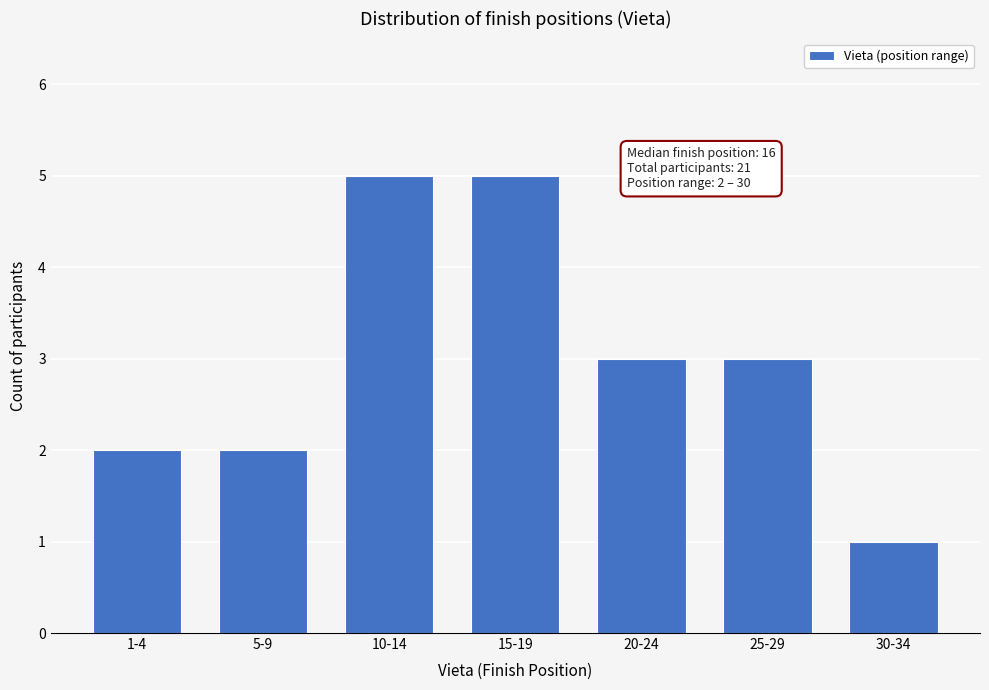

Reading left to right, extract all data points from this chart.

1-4=2	5-9=2	10-14=5	15-19=5	20-24=3	25-29=3	30-34=1